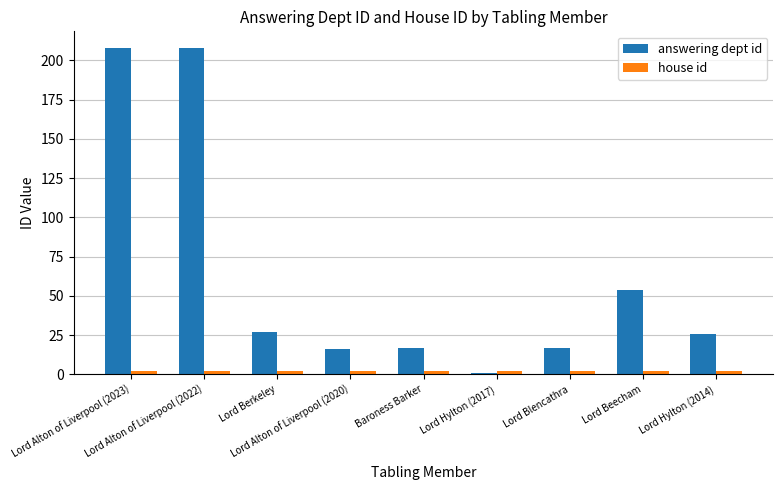

What is the spread (max minus min) of values at Baroness Barker?

15